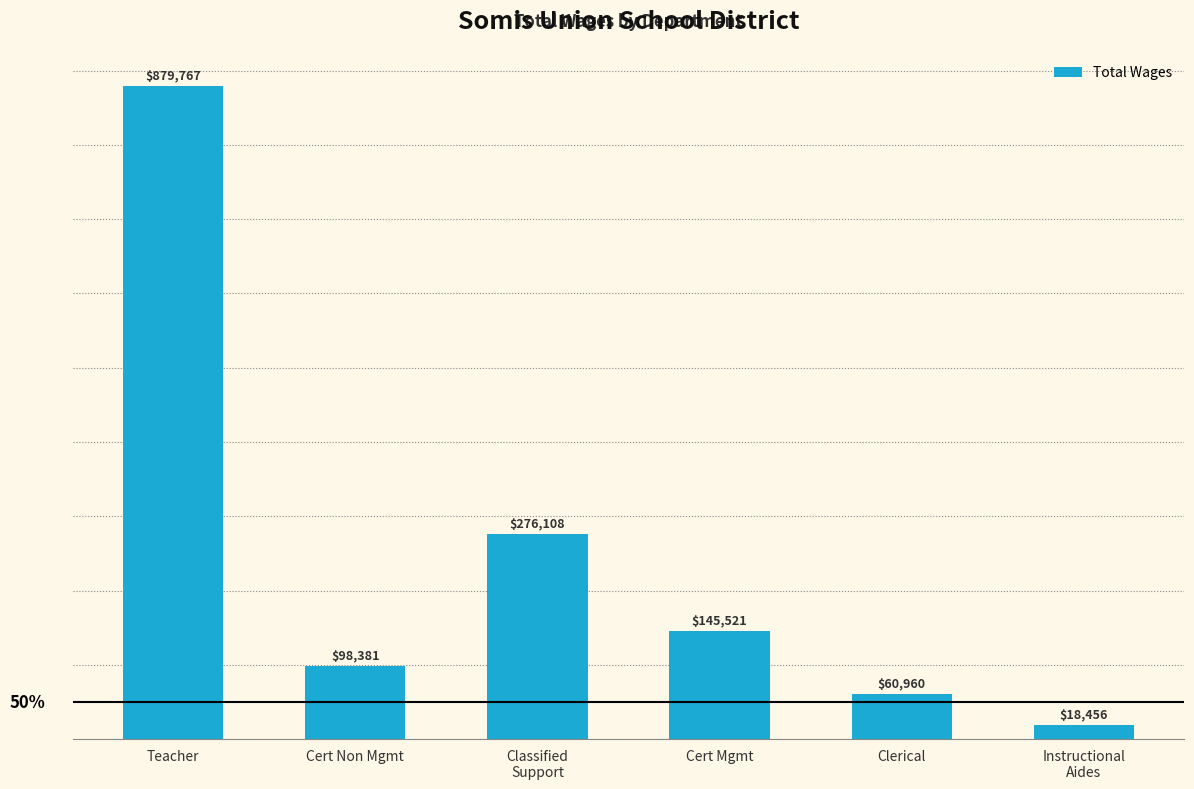

What is the difference between the values at Classified
Support and Cert Mgmt?

130587